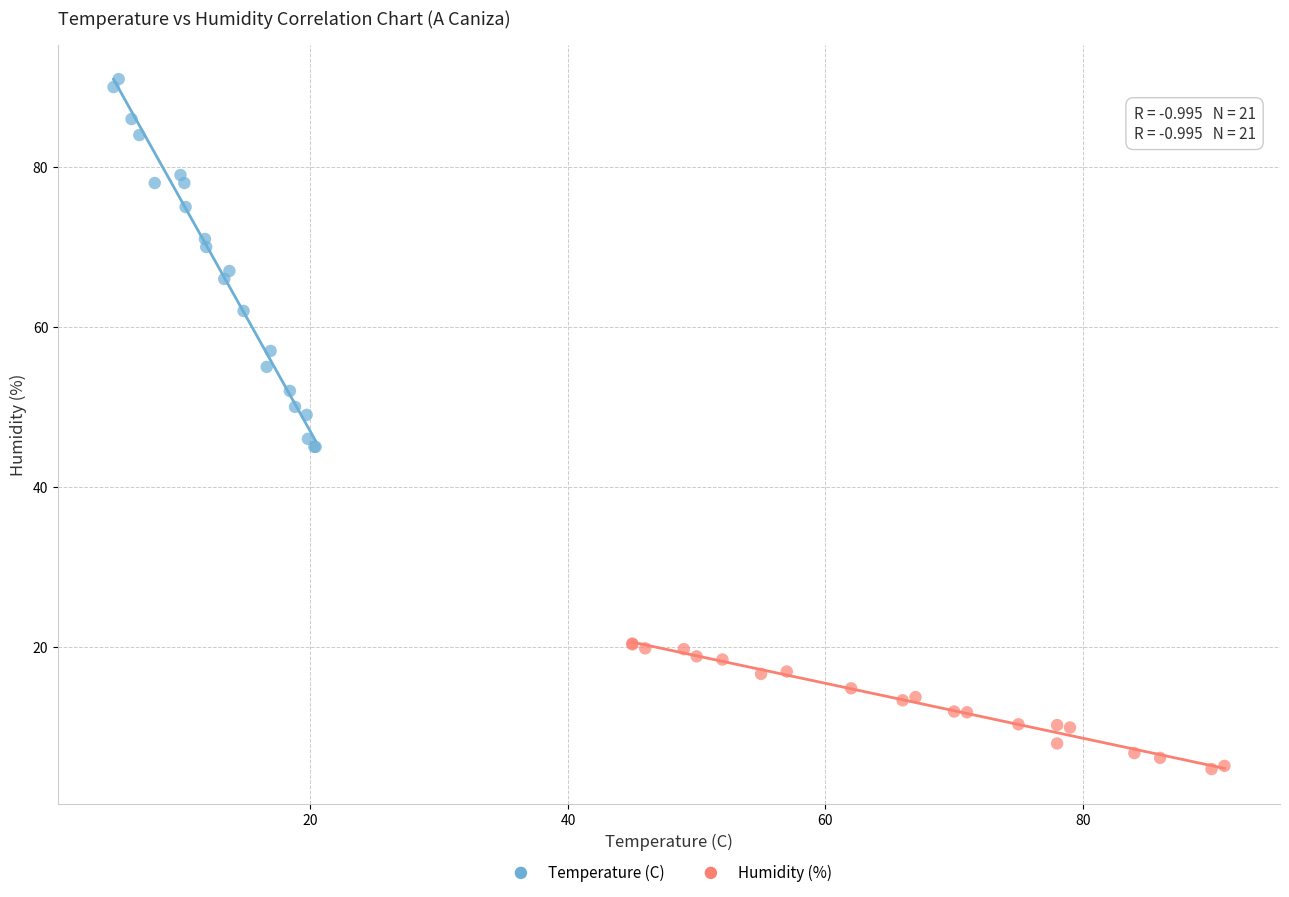

Which series reaches the maximum Y coordinate?

Temperature (C)